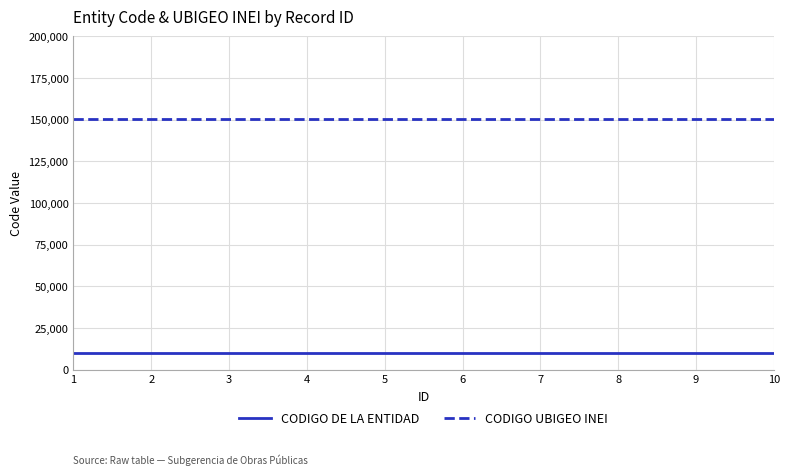

At 5, list the series in order from largest to smallest.

CODIGO UBIGEO INEI, CODIGO DE LA ENTIDAD